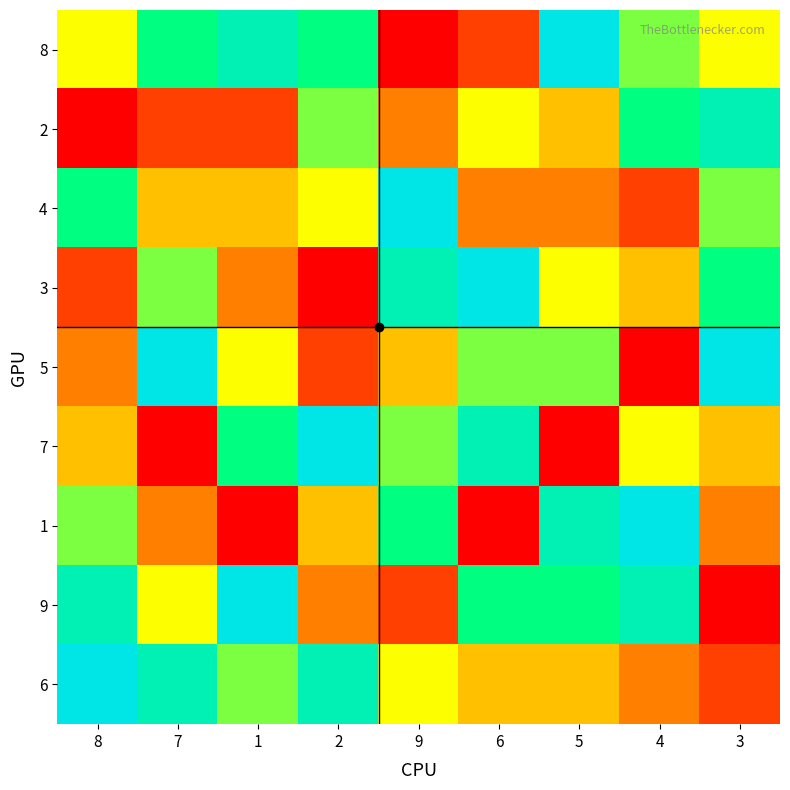

Which category has the lowest value across all series?

9